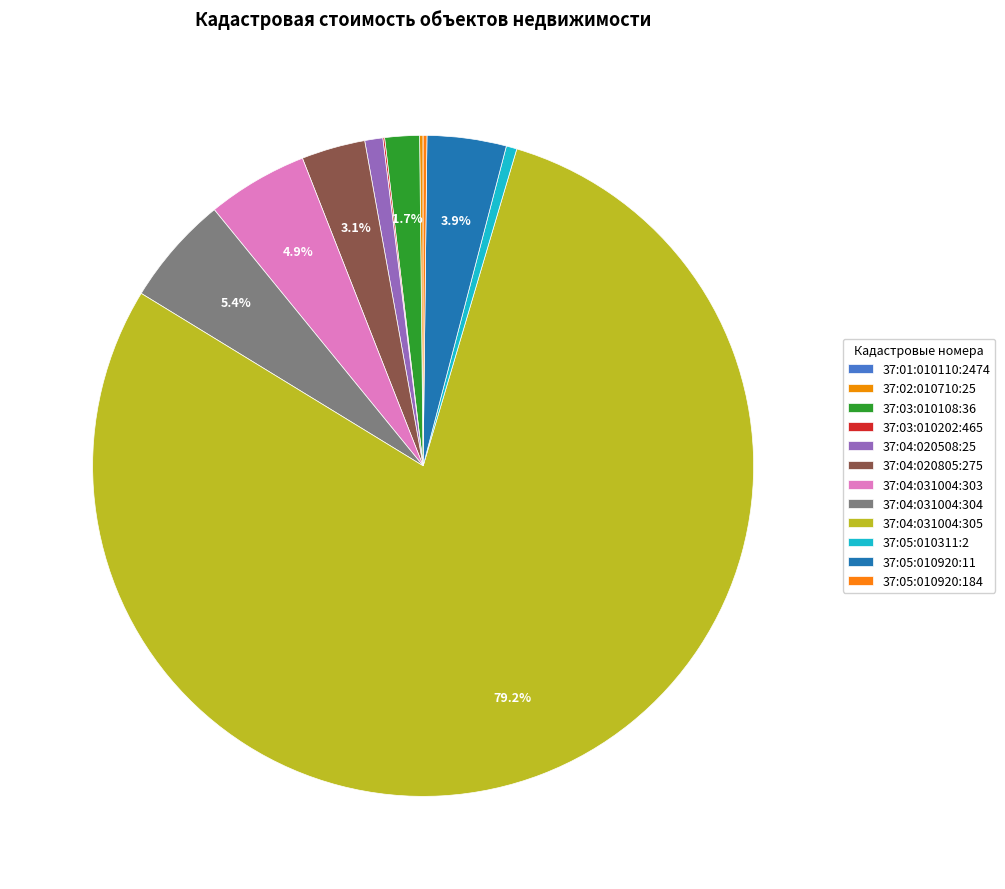

How many segments does this pie chart have?

12